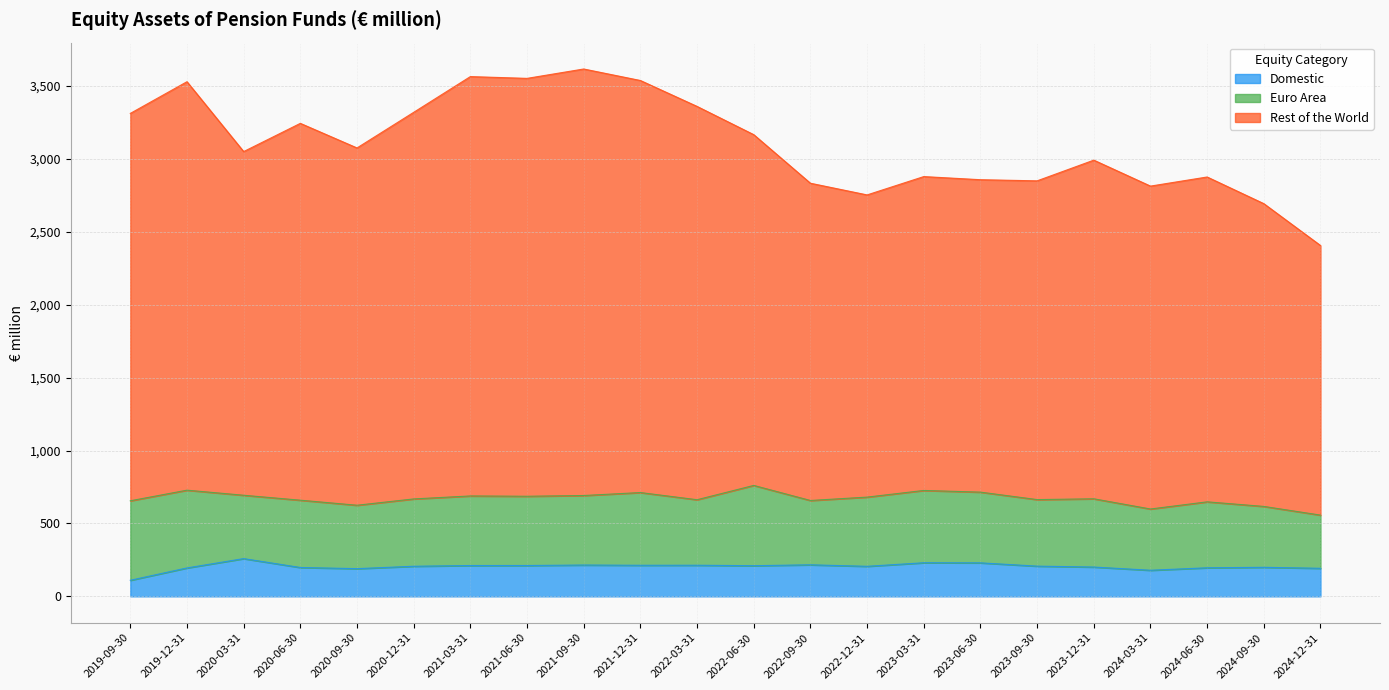

What is the lowest value of the Domestic series?

110.2